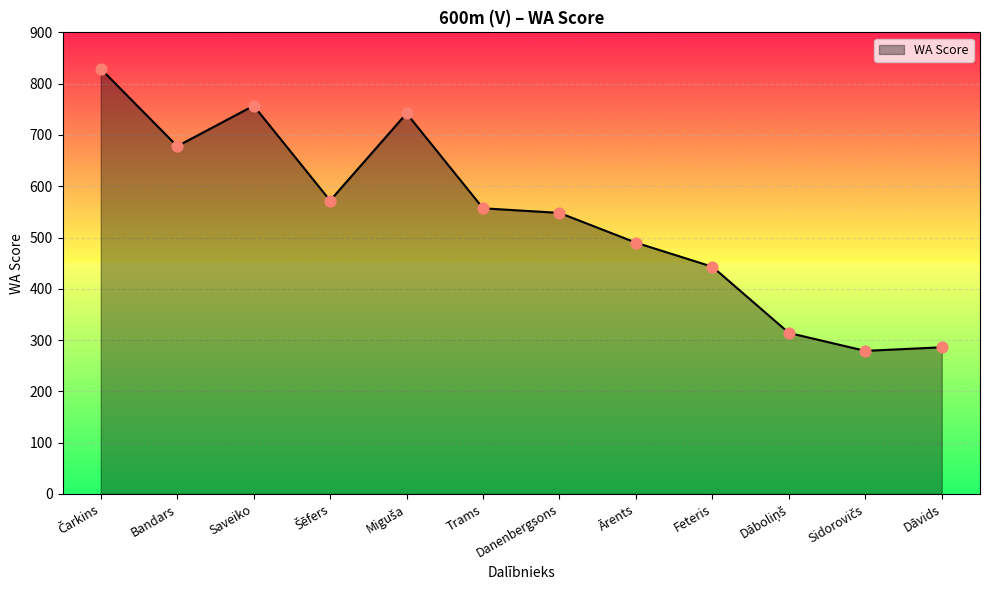

Approximately how many times larger is the value at Danenbergsons compared to Bandars?

0.8